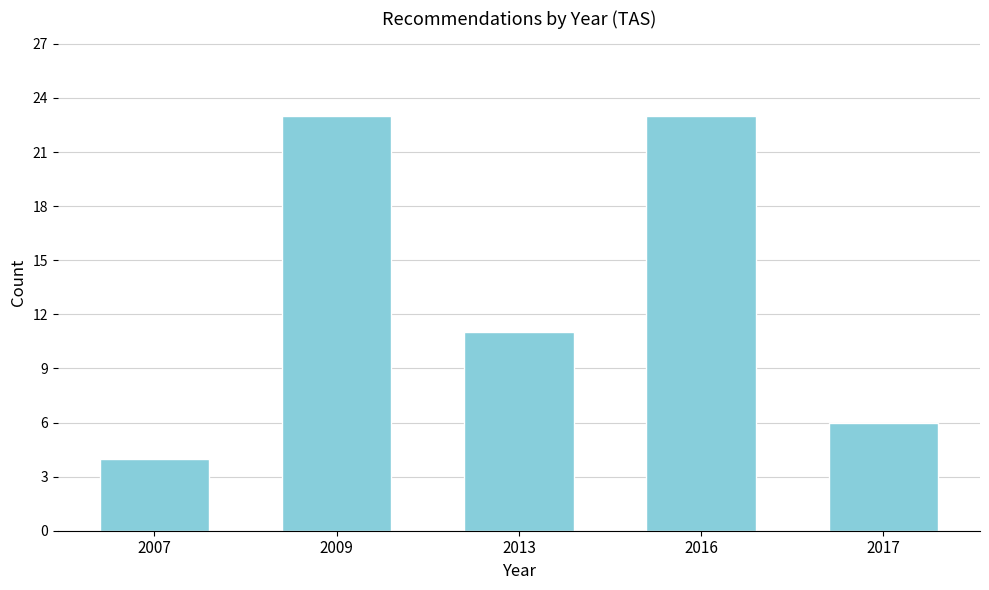

Reading right to left, transcribe all the data shown in this chart.

6	23	11	23	4